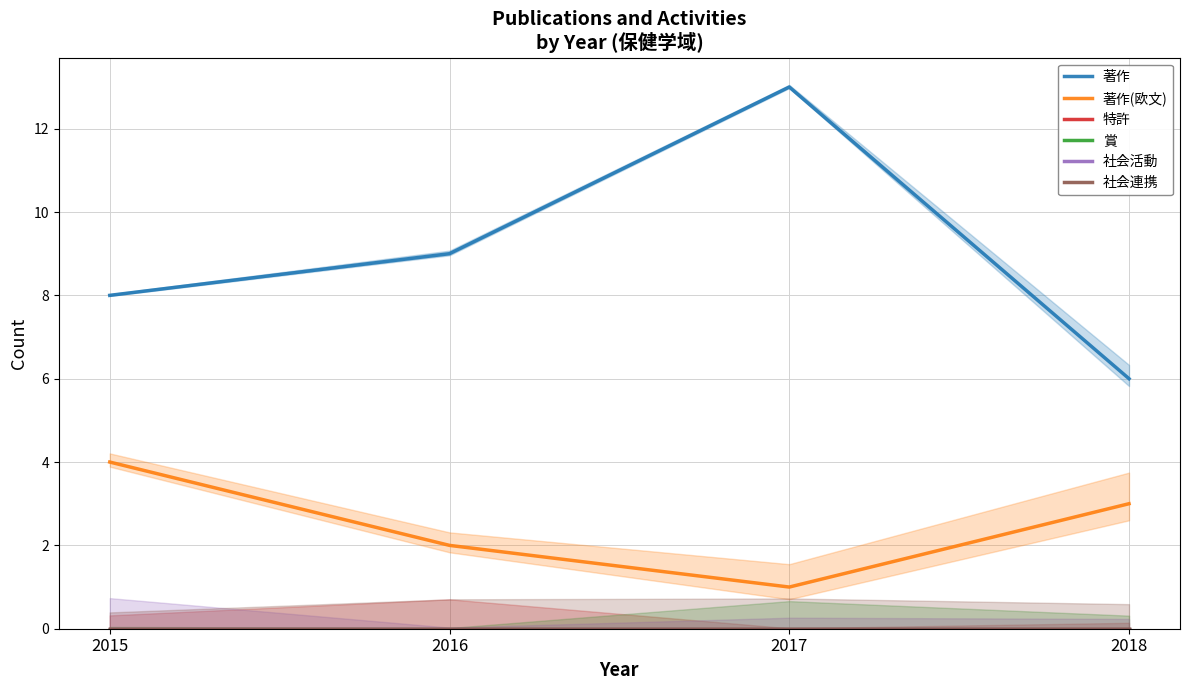

List the labels in order of 著作 value, largest first.

2017, 2016, 2015, 2018